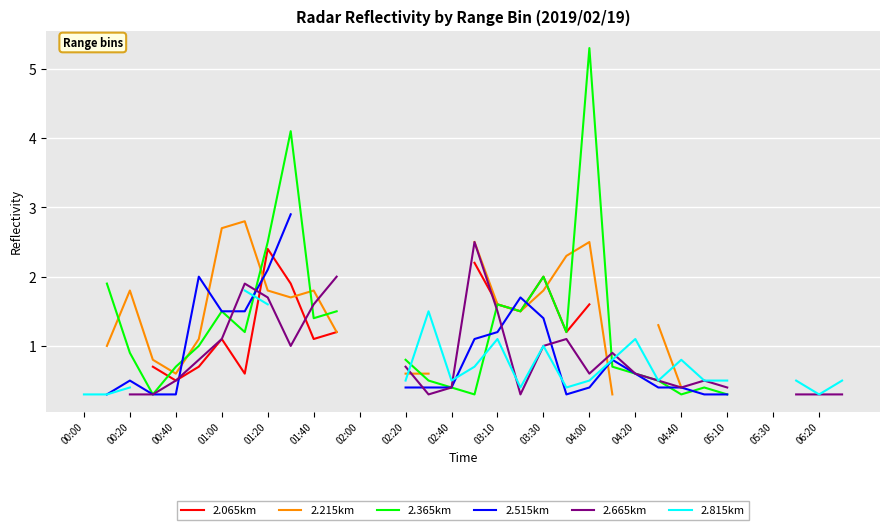

Rank the series at 04:40 from lowest to highest value.

2.365km, 2.065km, 2.215km, 2.515km, 2.665km, 2.815km